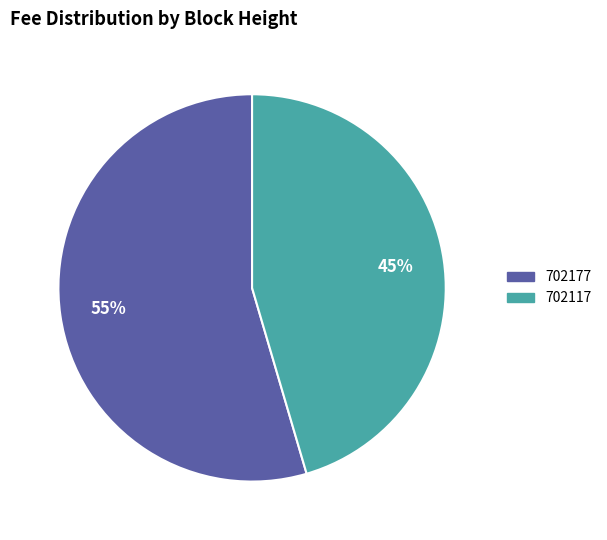

Is it true that 702117 is 32% of the pie?

False